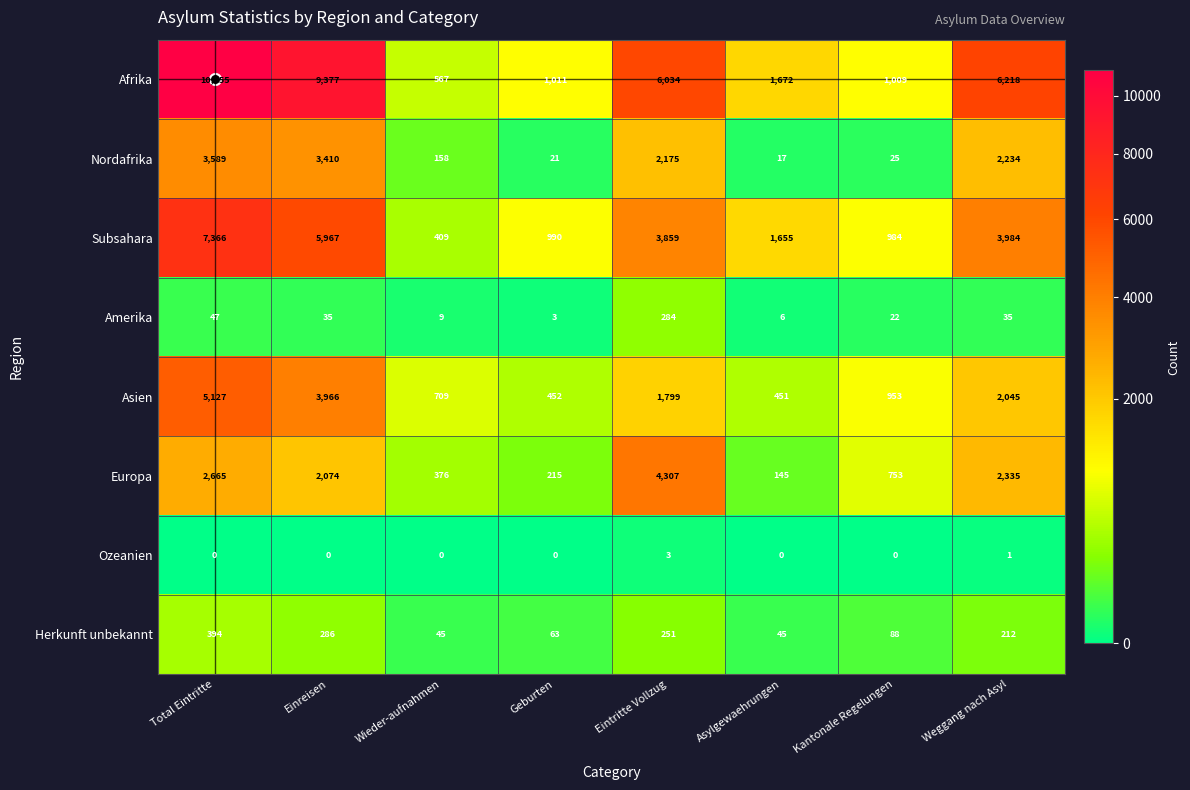

What is the difference between the maximum and minimum values in the Subsahara series?

6957